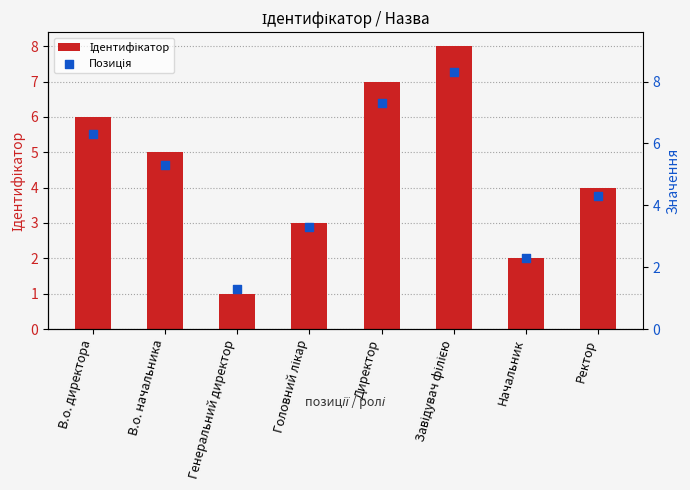

Is the value of Позиція at Головний лікар greater than the value of Ідентифікатор at Директор?

No